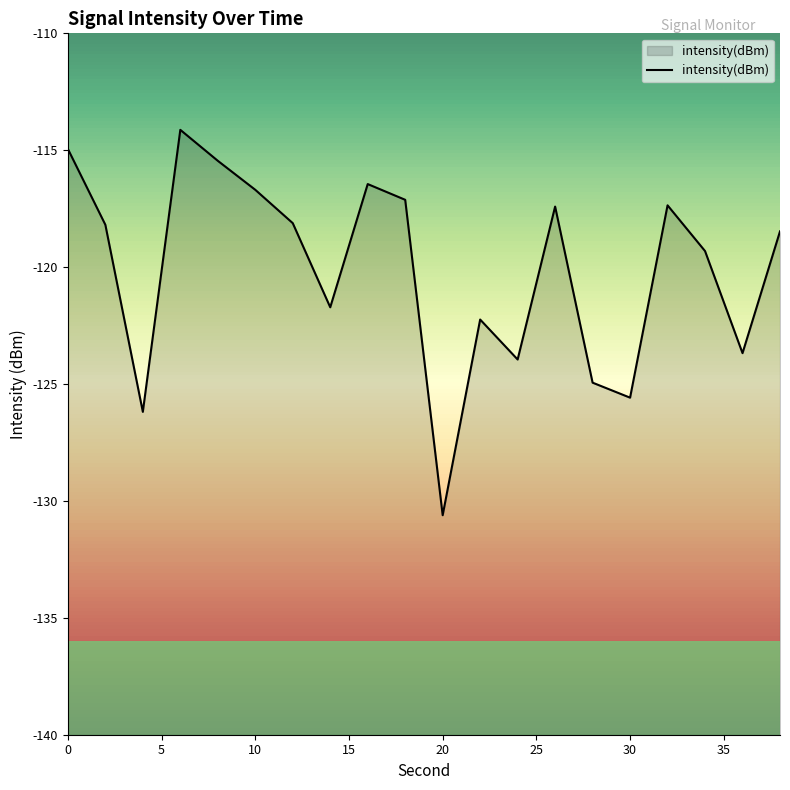

Reading left to right, list all the values displayed in this chart.

-114.9	-118.2	-126.2	-114.1	-115.5	-116.7	-118.1	-121.7	-116.4	-117.1	-130.6	-122.2	-124.0	-117.4	-124.9	-125.6	-117.4	-119.3	-123.7	-118.5